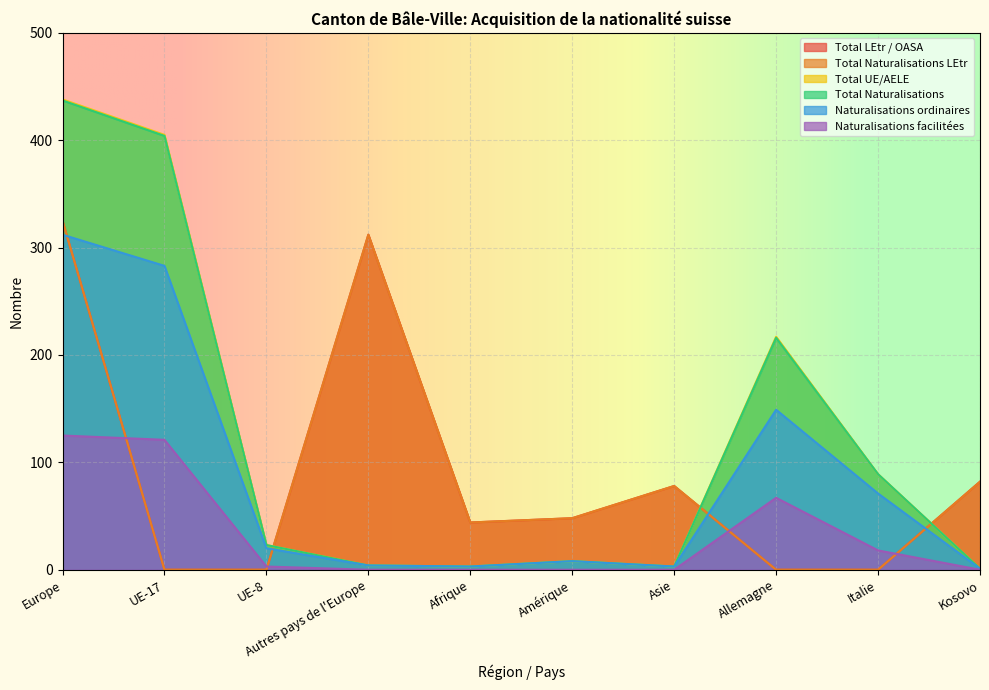

The value of Total LEtr / OASA at UE-17 is -160. True or false?

False